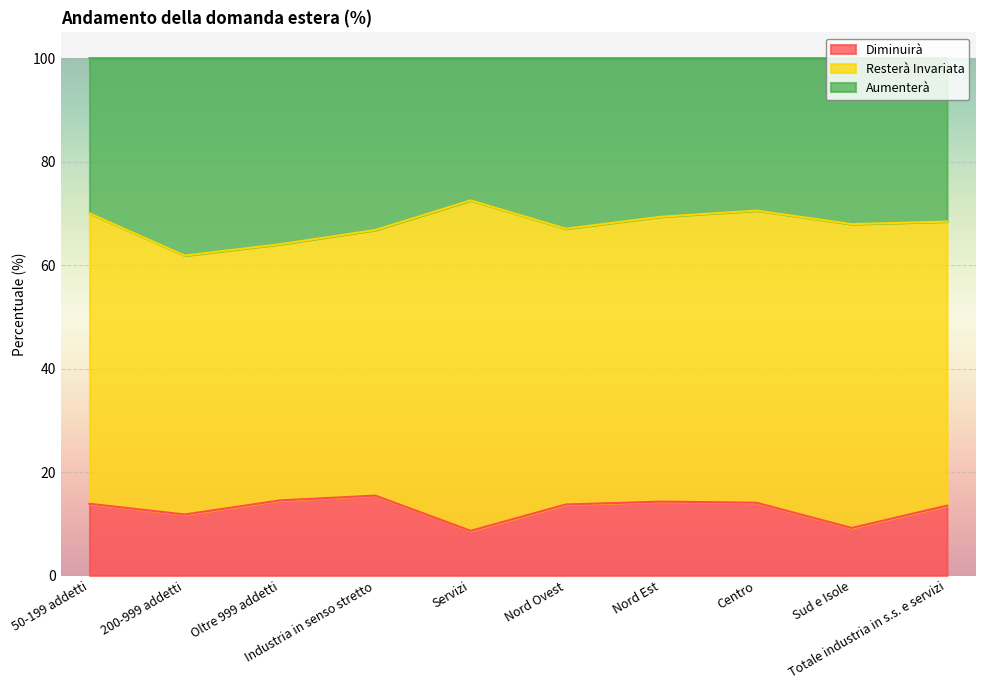

At which label does Diminuirà reach its minimum?

Servizi